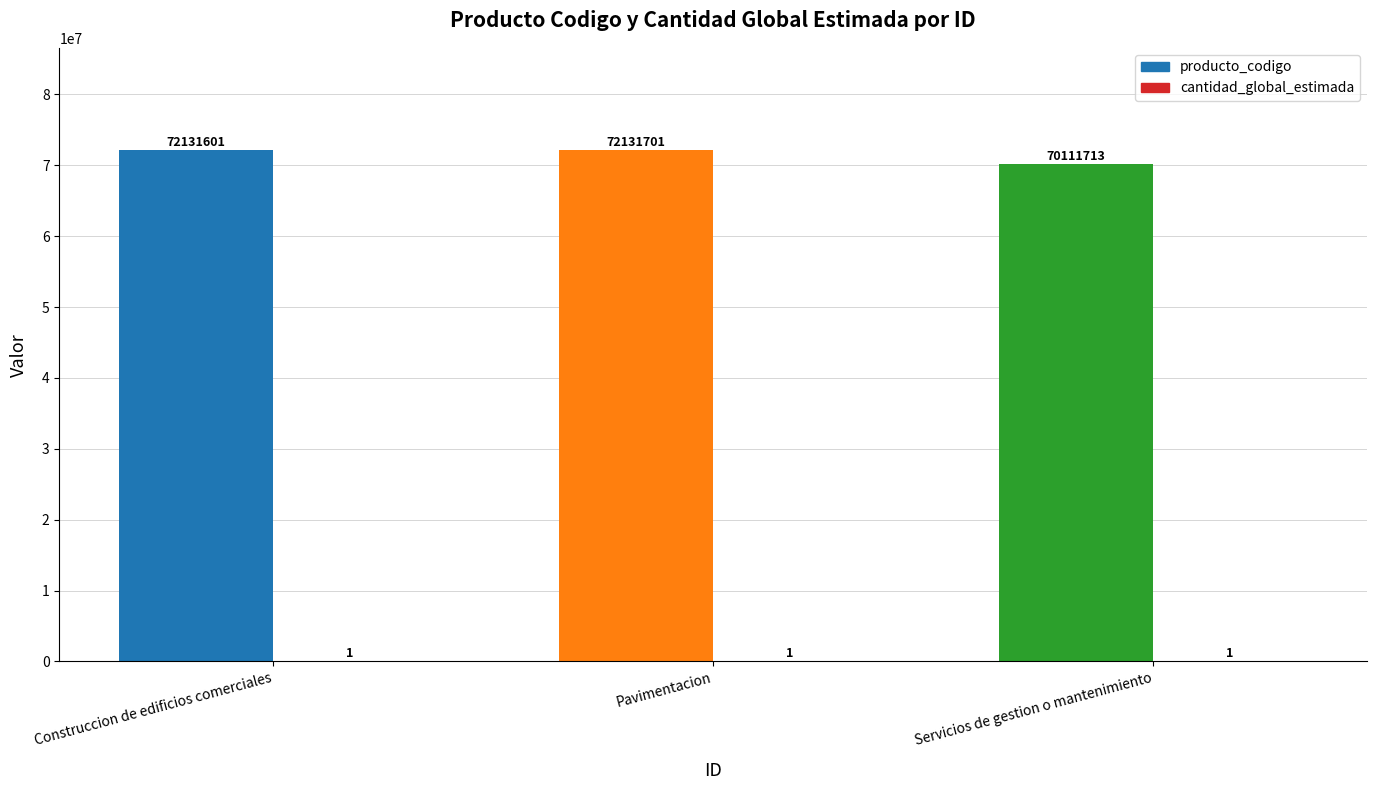

Which category has the highest value across all series?

pG8eb%2BFOueY%3D